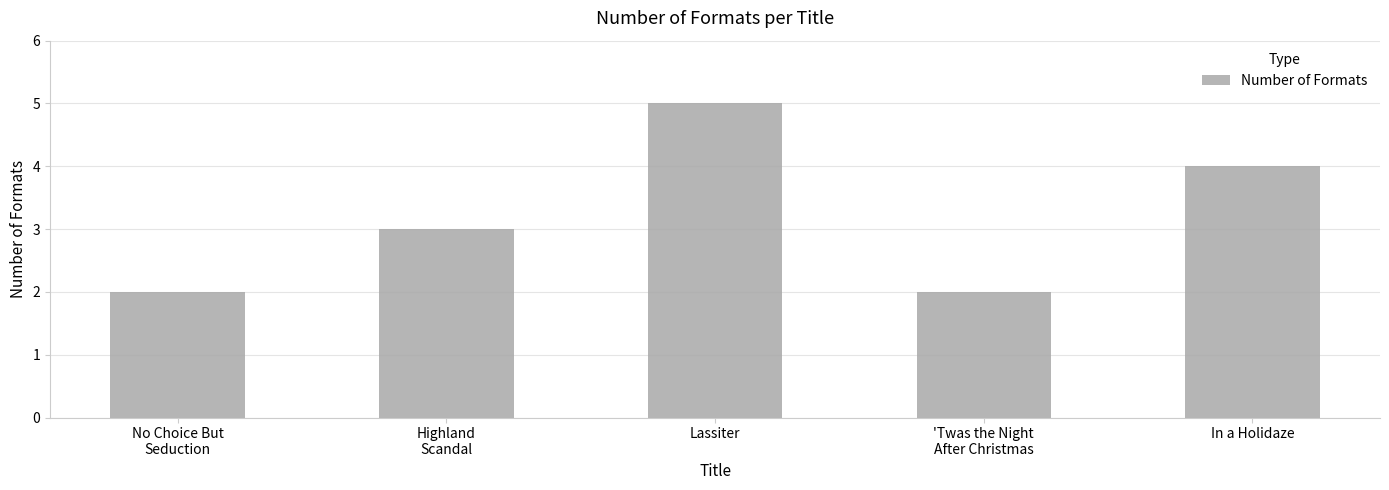

The value at No Choice But
Seduction is 2. True or false?

True